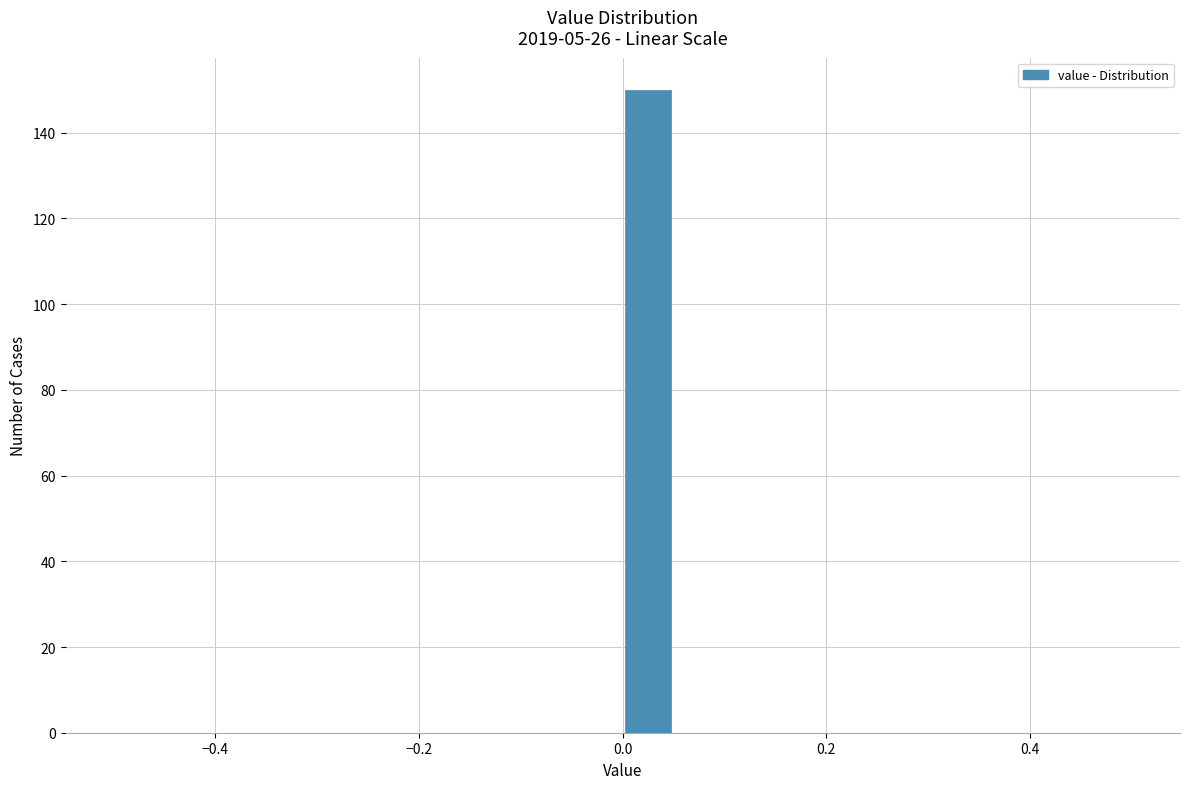

Read against the x-axis, roughly where is the centre of the tallest bar?

0.02